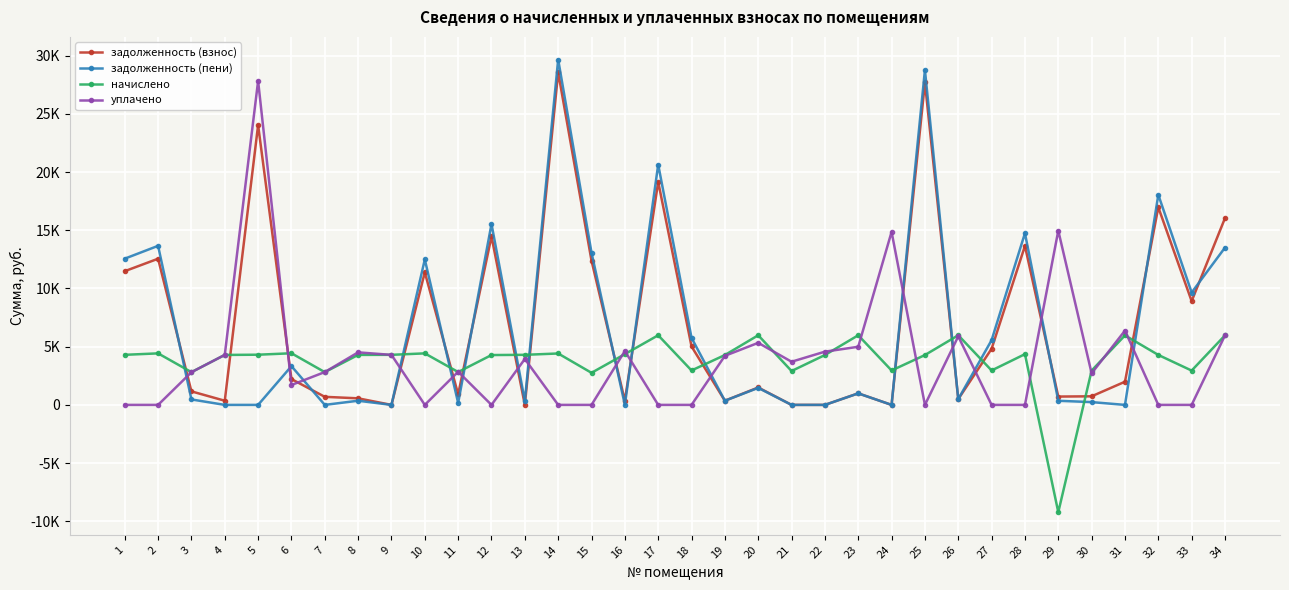

Where is задолженность (пени) nearest to the value 14832?

28